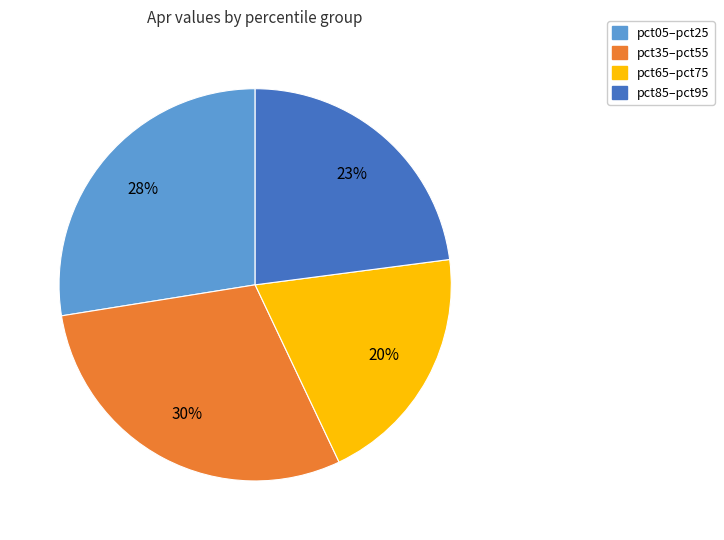

To the nearest percent, what is the average slice percentage?

25%